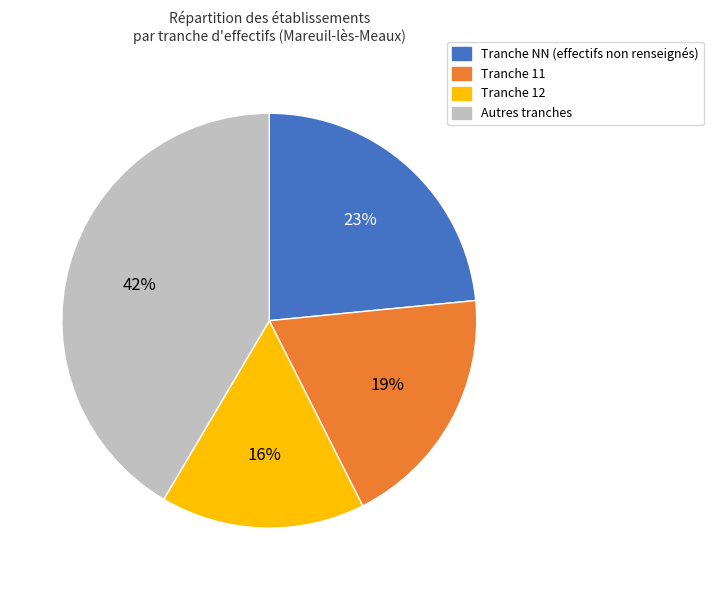

To the nearest percent, what is the average slice percentage?

25%